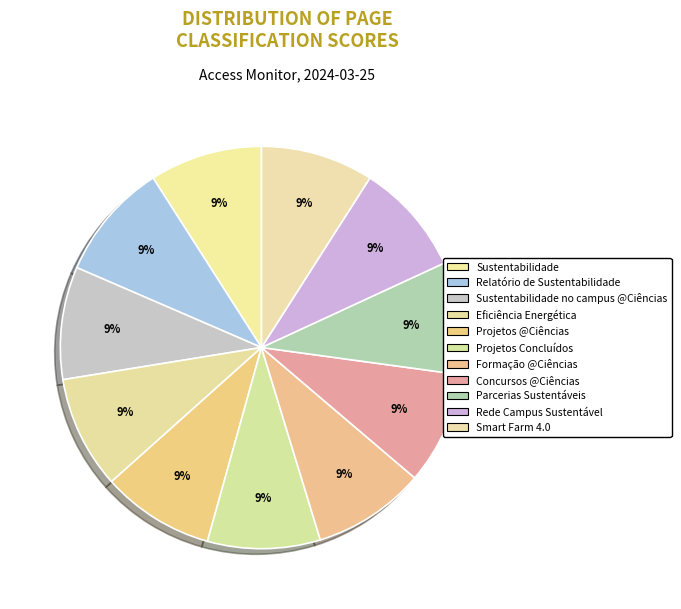

How many segments does this pie chart have?

11